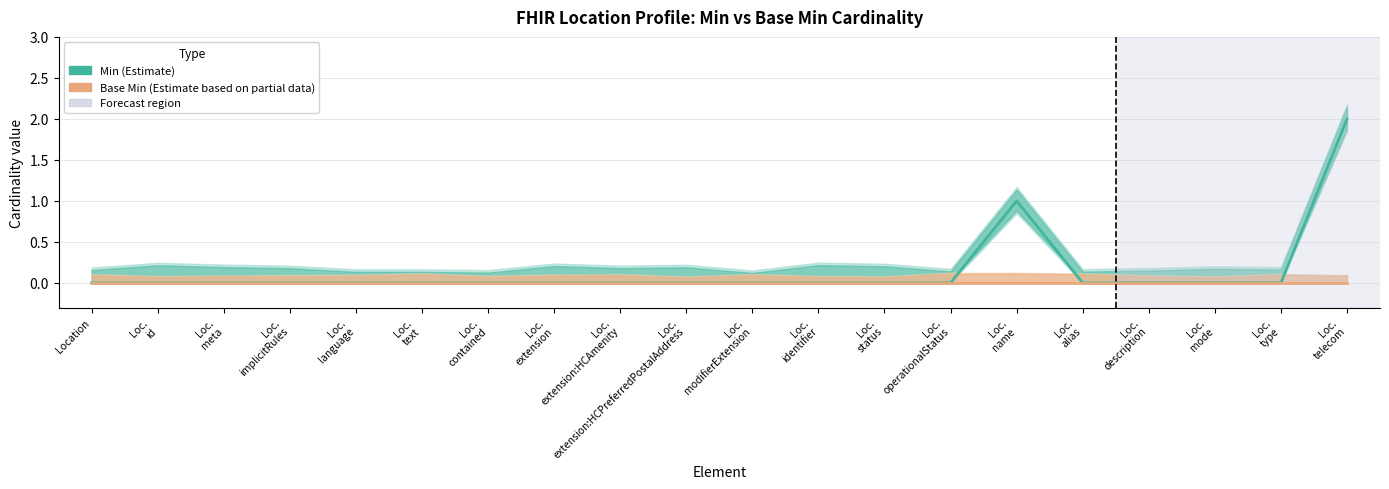

How many lines are shown in the chart?

2